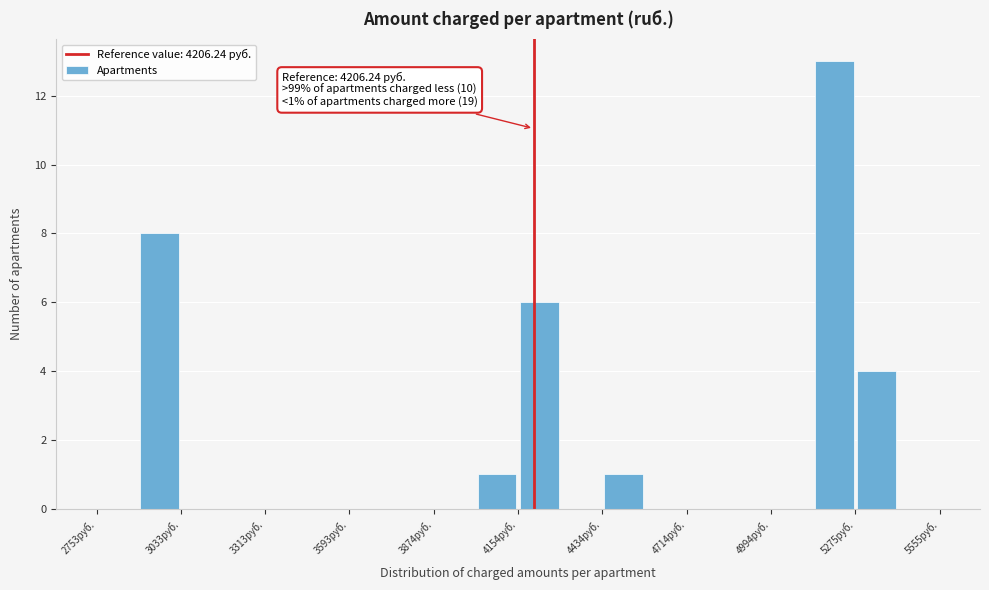

Read against the x-axis, roughly where is the centre of the tallest bar?

5200